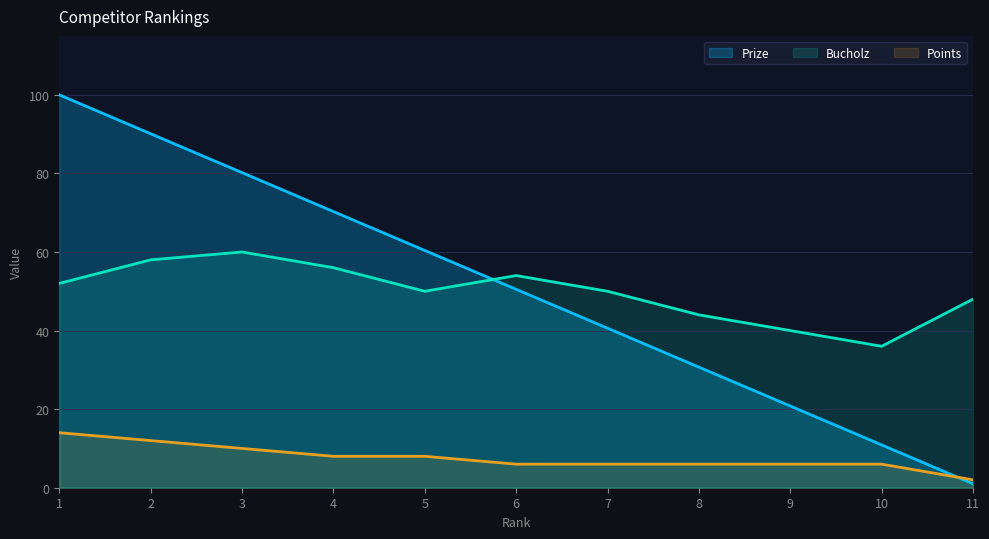

Is it true that Points equals 12.0 at 2?

True